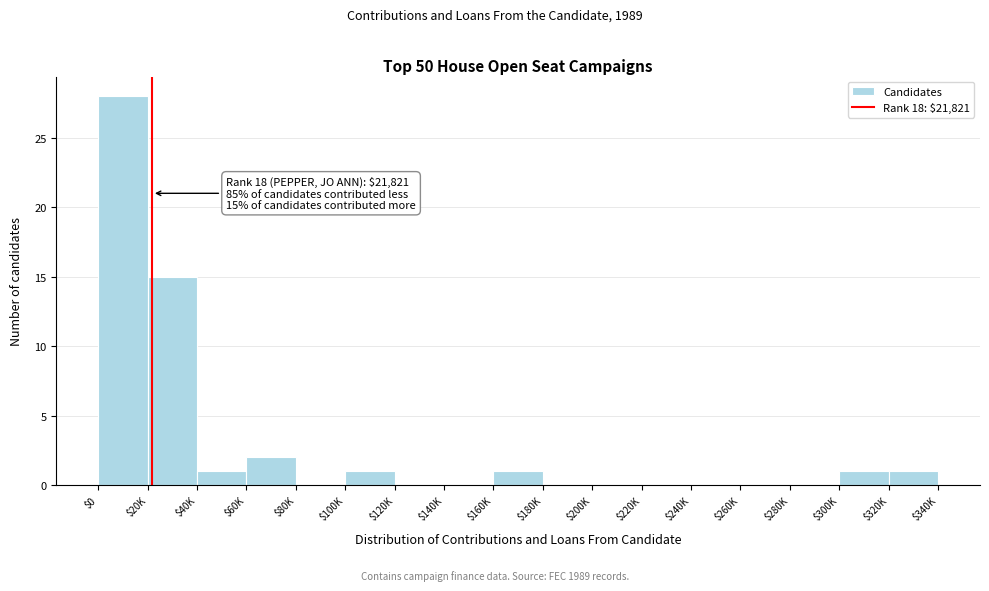

Where is the data nearest to the value 14?

$20K